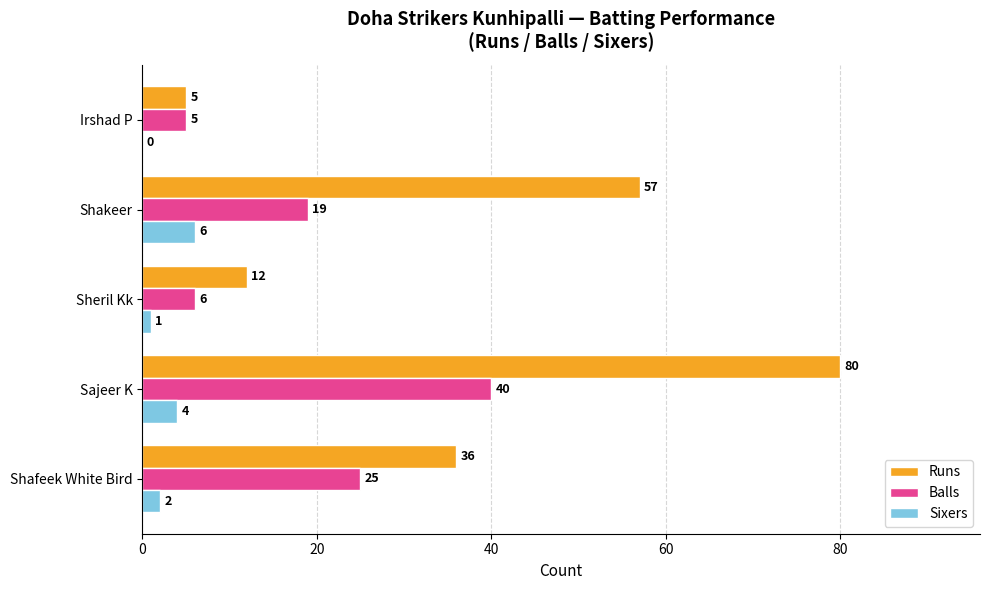

Which series has the widest spread of values?

Runs